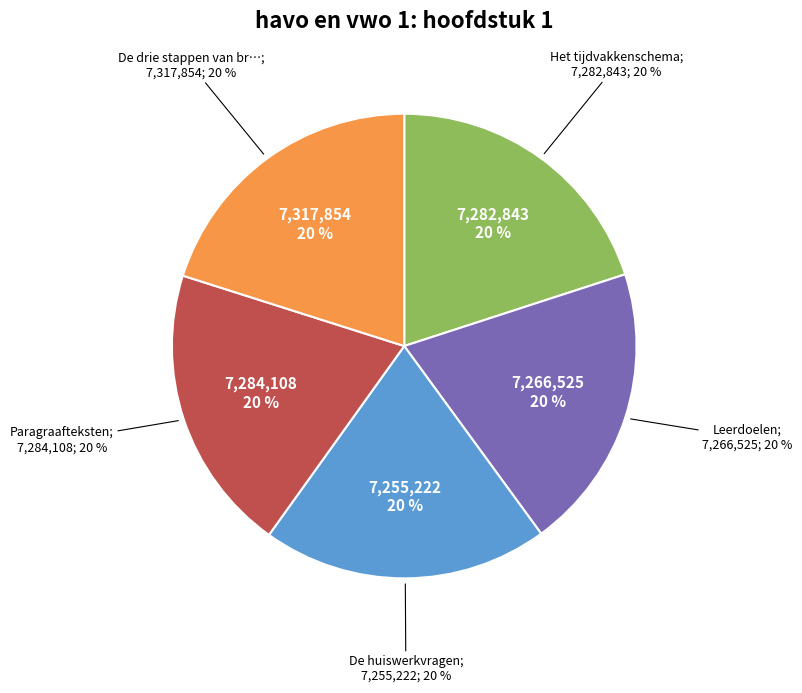

How many slices are in this pie chart?

5